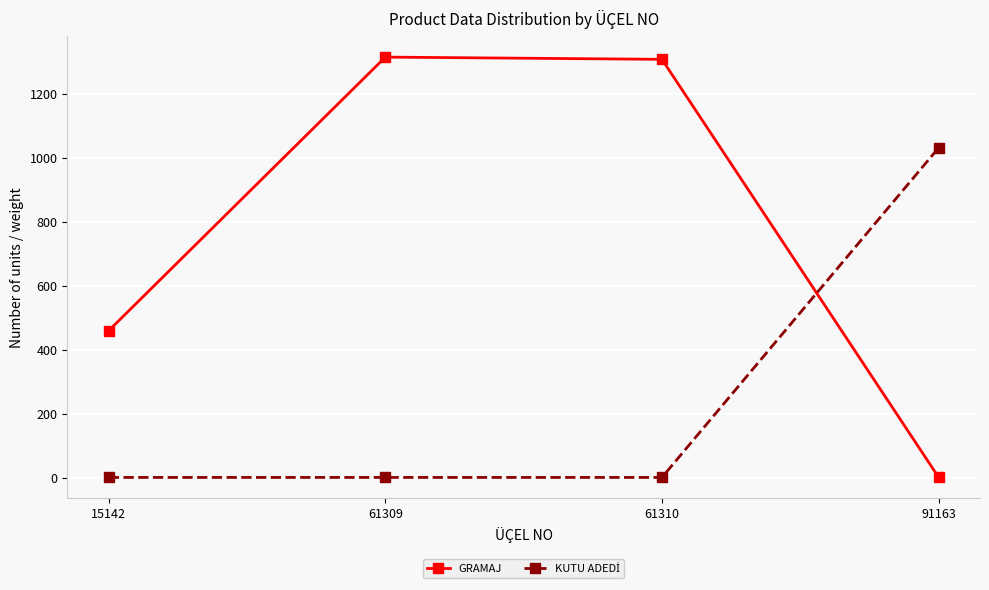

The value of GRAMAJ at 61310 is 1308. True or false?

True